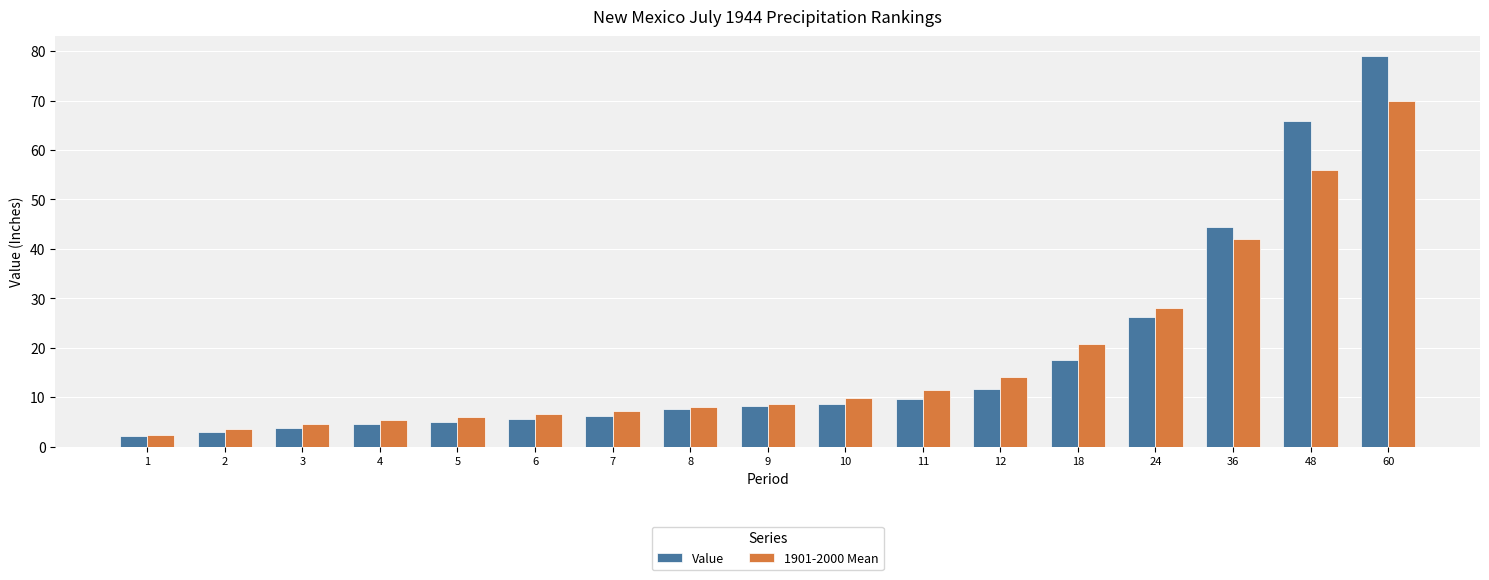

How many data points does each series have?

17